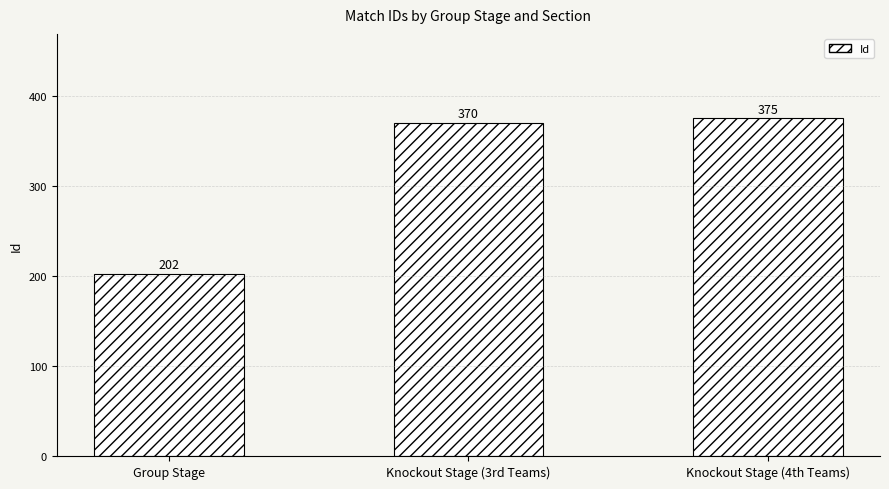

What is the average value?

316